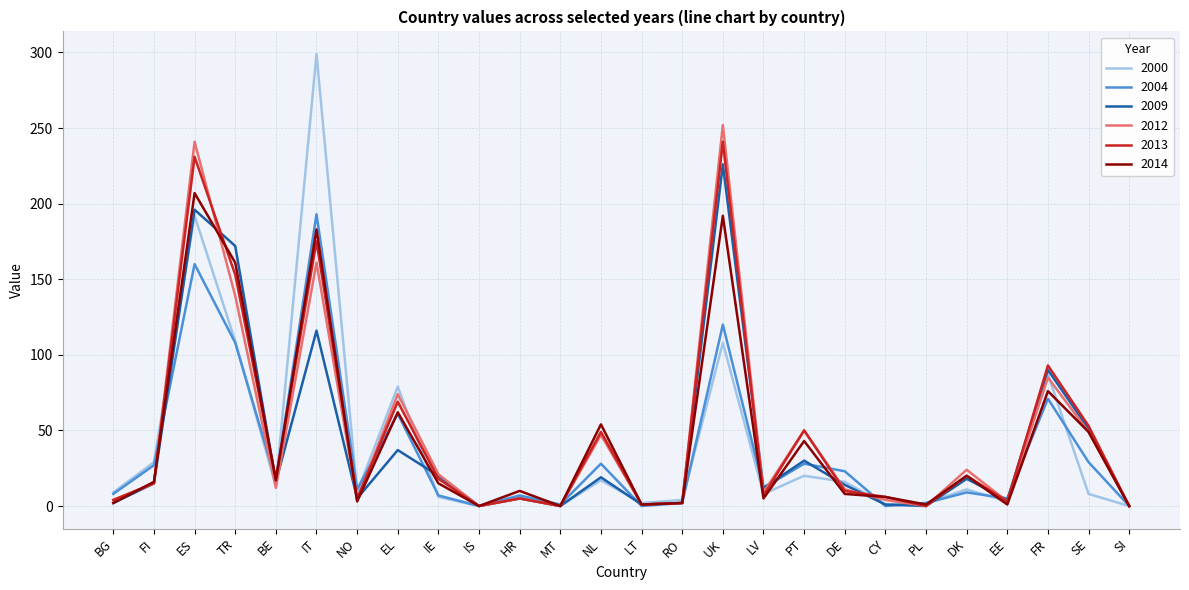

How many lines are shown in the chart?

6